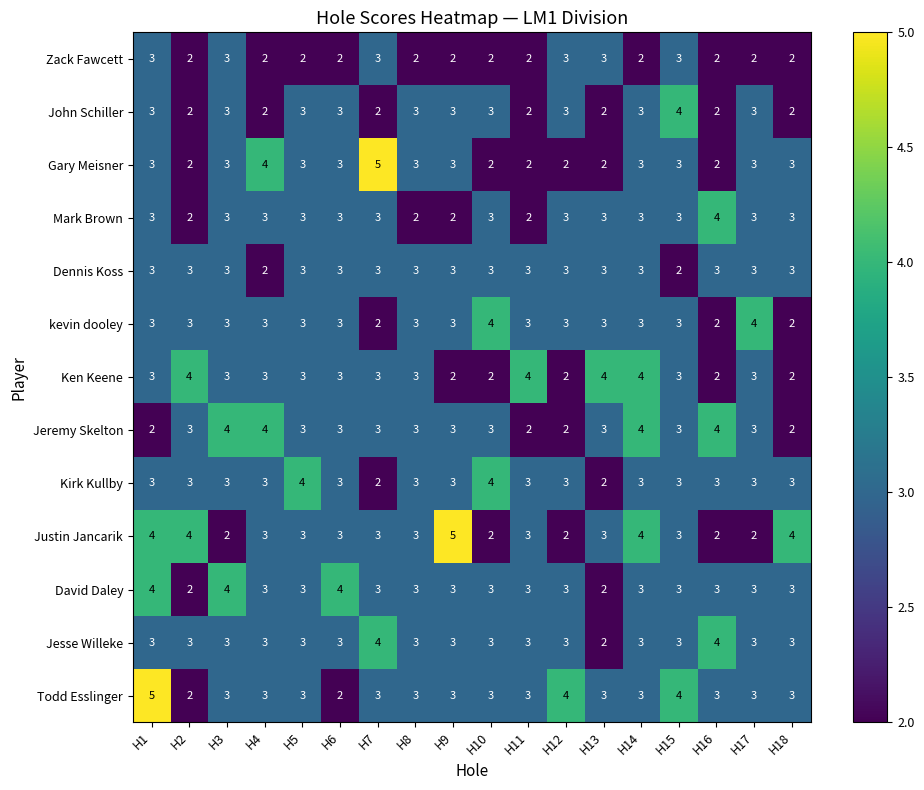

What is the spread (max minus min) of values at H9?

3